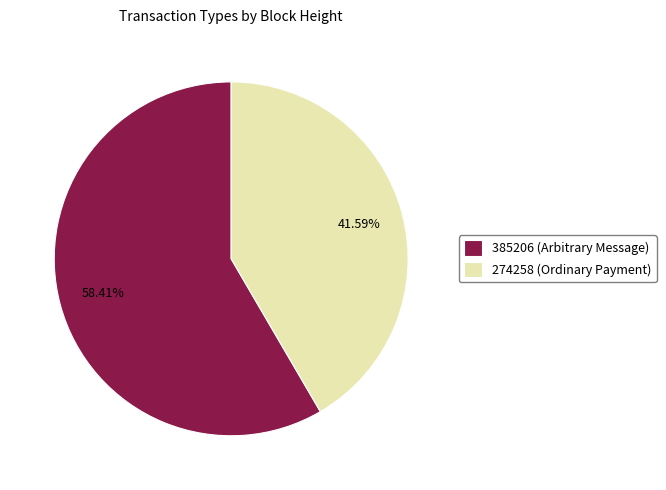

Which slice represents more than half of the pie?

385206 (Arbitrary Message)